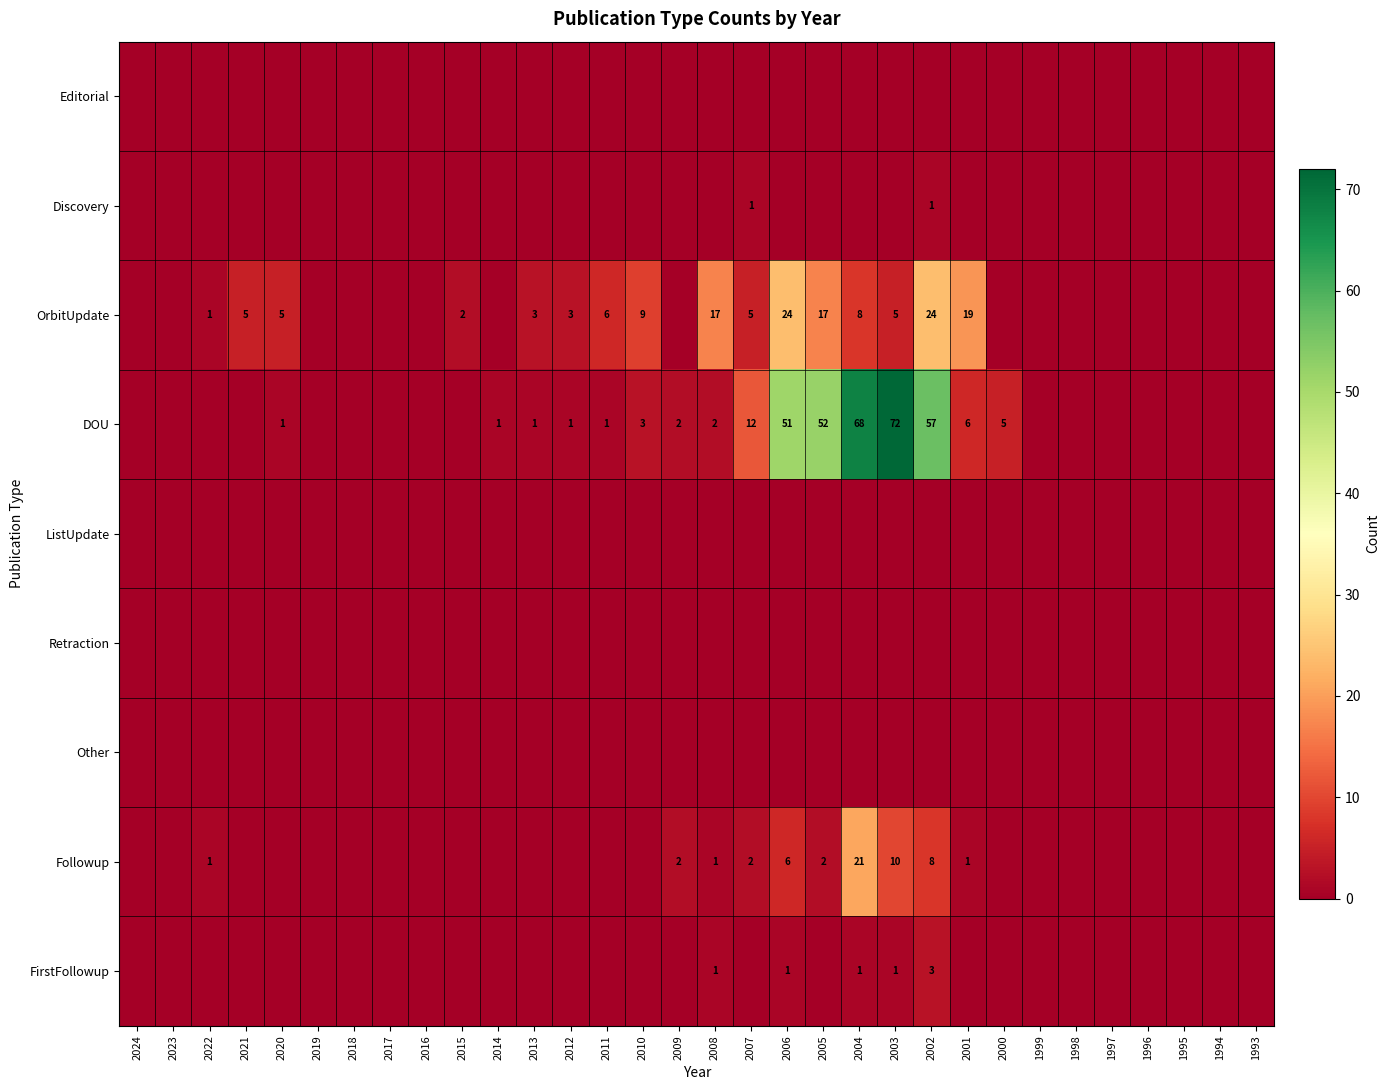

The Followup series shows 3 at 2005. True or false?

False